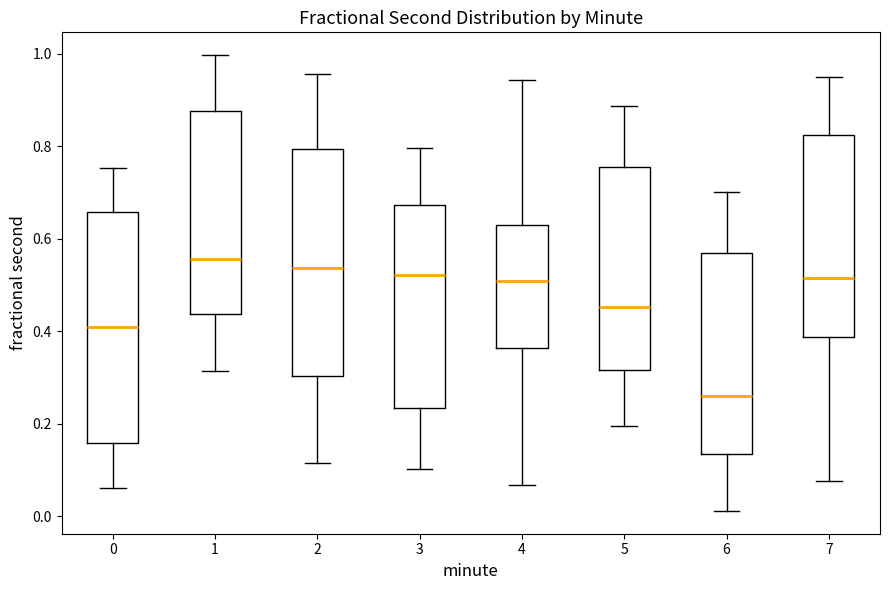

Reading left to right, read every box against the y-axis: the position of its median line, the range the box covers, and the ends of its whiskers. The values are not printed on the chart, so give them approximately, as read against the axis.

0: median 0.40, box 0.16 to 0.66, whiskers 0.06 to 0.76
1: median 0.56, box 0.44 to 0.88, whiskers 0.32 to 1.00
2: median 0.54, box 0.30 to 0.80, whiskers 0.12 to 0.96
3: median 0.52, box 0.24 to 0.68, whiskers 0.10 to 0.80
4: median 0.50, box 0.36 to 0.64, whiskers 0.06 to 0.94
5: median 0.46, box 0.32 to 0.76, whiskers 0.20 to 0.88
6: median 0.26, box 0.14 to 0.58, whiskers 0.02 to 0.70
7: median 0.52, box 0.38 to 0.82, whiskers 0.08 to 0.94